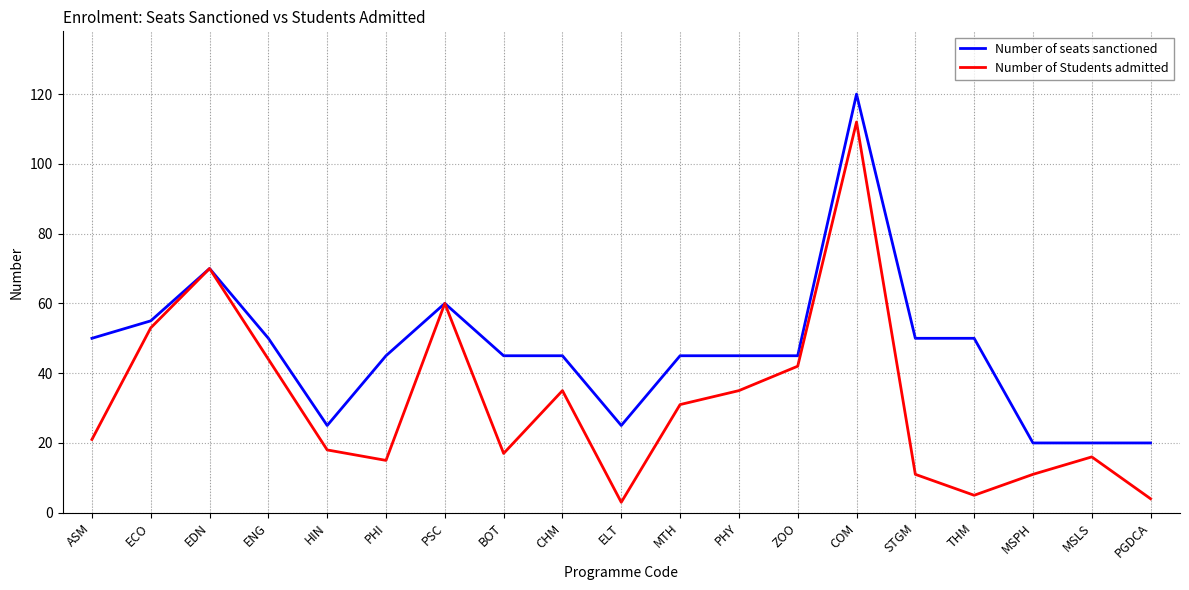

What is the maximum value for Number of seats sanctioned?

120